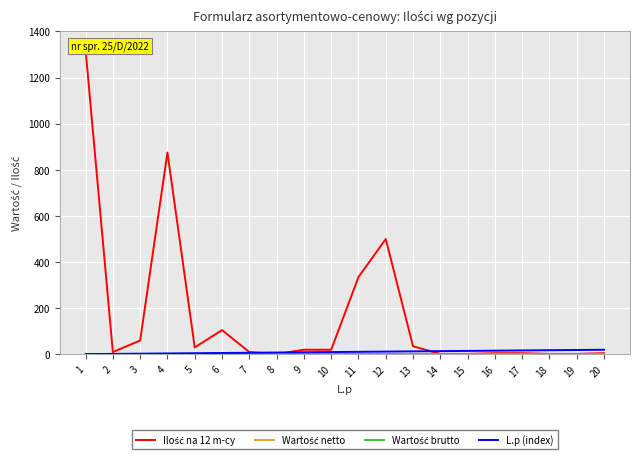

Which series has the largest total across all categories?

Ilość na 12 m-cy